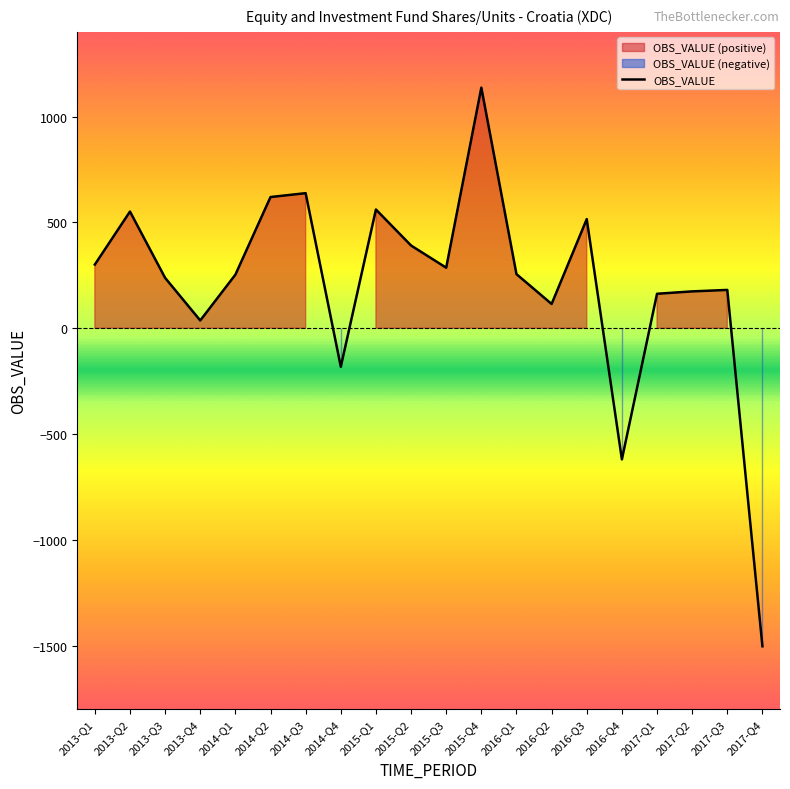

Rank the categories by value from highest to lowest.

2015-Q4, 2014-Q3, 2014-Q2, 2015-Q1, 2013-Q2, 2016-Q3, 2015-Q2, 2013-Q1, 2015-Q3, 2016-Q1, 2014-Q1, 2013-Q3, 2017-Q3, 2017-Q2, 2017-Q1, 2016-Q2, 2013-Q4, 2014-Q4, 2016-Q4, 2017-Q4